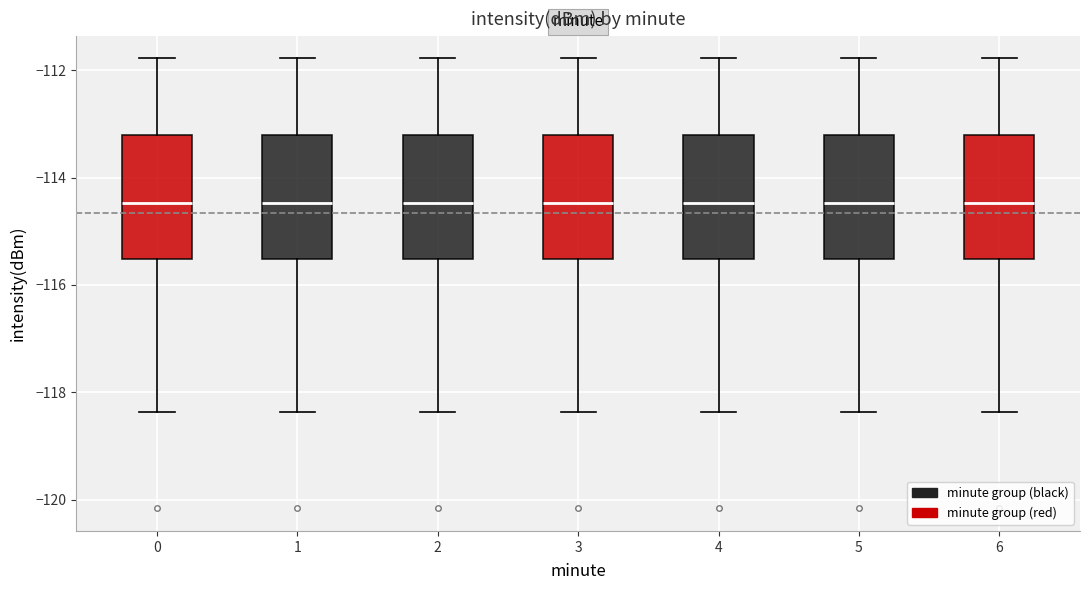

Reading left to right, read every box against the y-axis: the position of its median line, the range the box covers, and the ends of its whiskers. The values are not printed on the chart, so give them approximately, as read against the axis.

0: median -114.4, box -115.6 to -113.2, whiskers -118.4 to -111.8
1: median -114.4, box -115.6 to -113.2, whiskers -118.4 to -111.8
2: median -114.4, box -115.6 to -113.2, whiskers -118.4 to -111.8
3: median -114.4, box -115.6 to -113.2, whiskers -118.4 to -111.8
4: median -114.4, box -115.6 to -113.2, whiskers -118.4 to -111.8
5: median -114.4, box -115.6 to -113.2, whiskers -118.4 to -111.8
6: median -114.4, box -115.6 to -113.2, whiskers -118.4 to -111.8